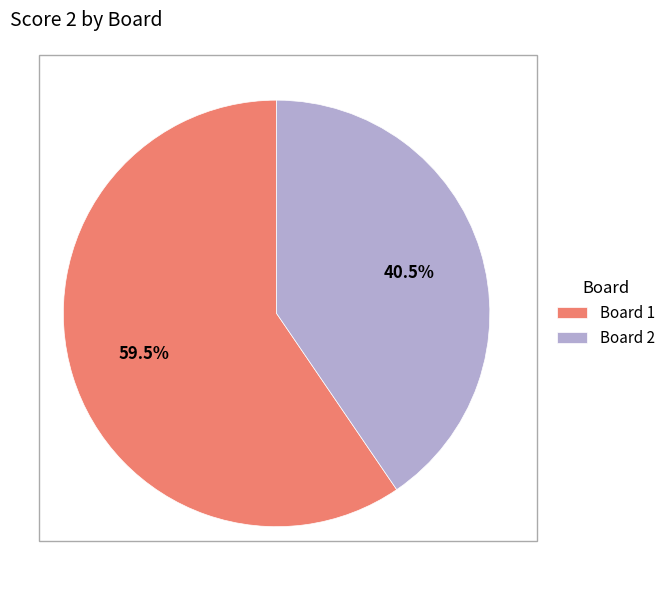

To the nearest percent, what is the difference between the Board 1 and Board 2 slice percentages?

19%